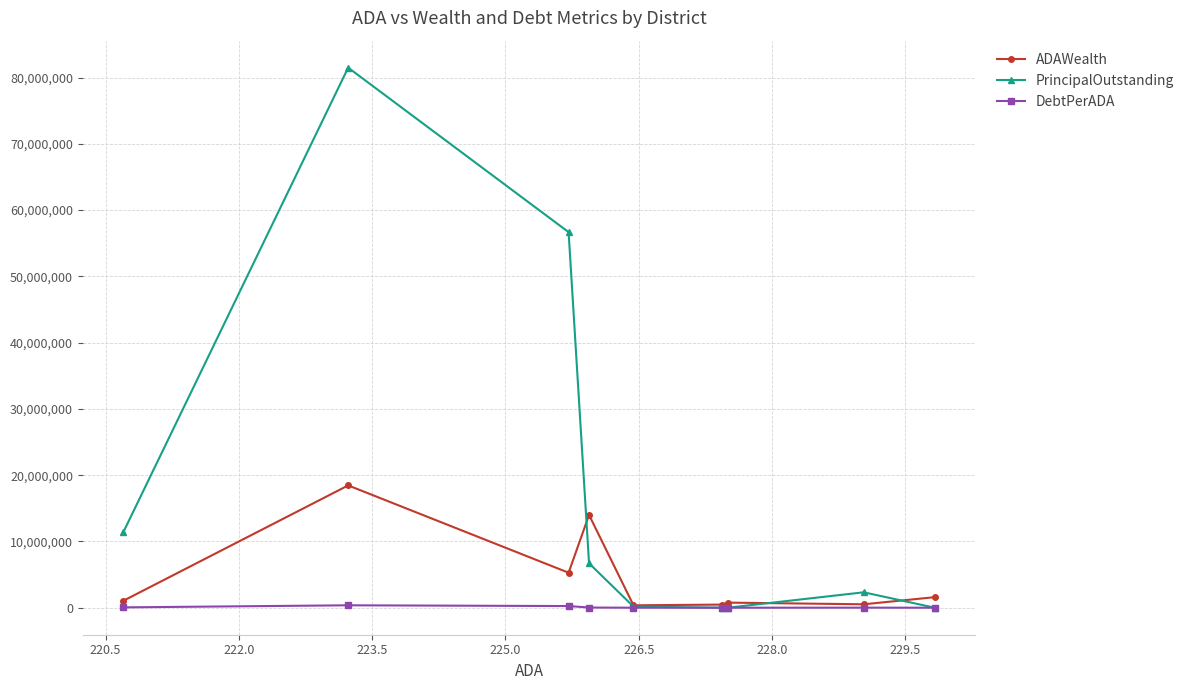

At how many categories does at least one series exceed 8371625?

4